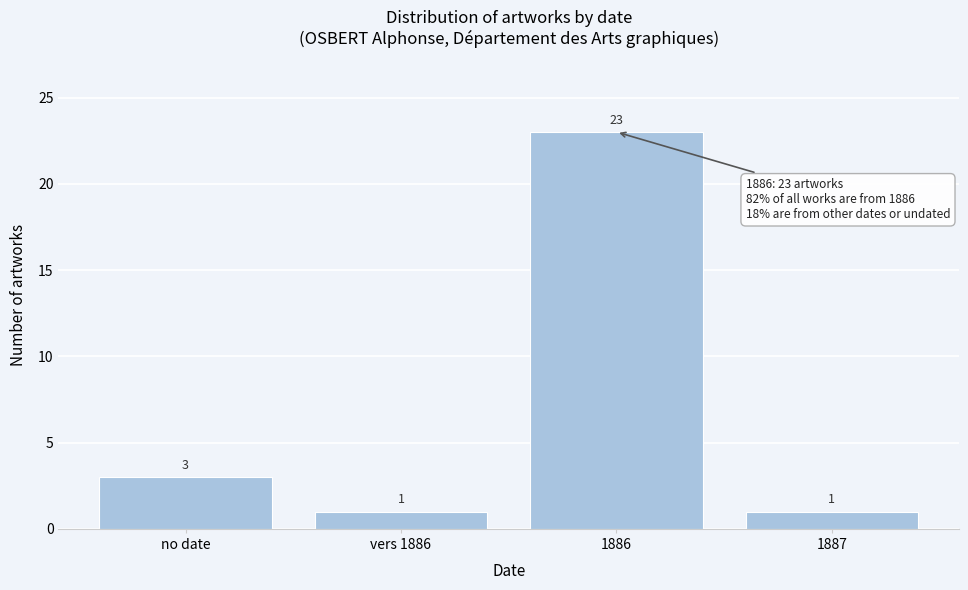

Reading left to right, list all the values displayed in this chart.

no date=3	vers 1886=1	1886=23	1887=1